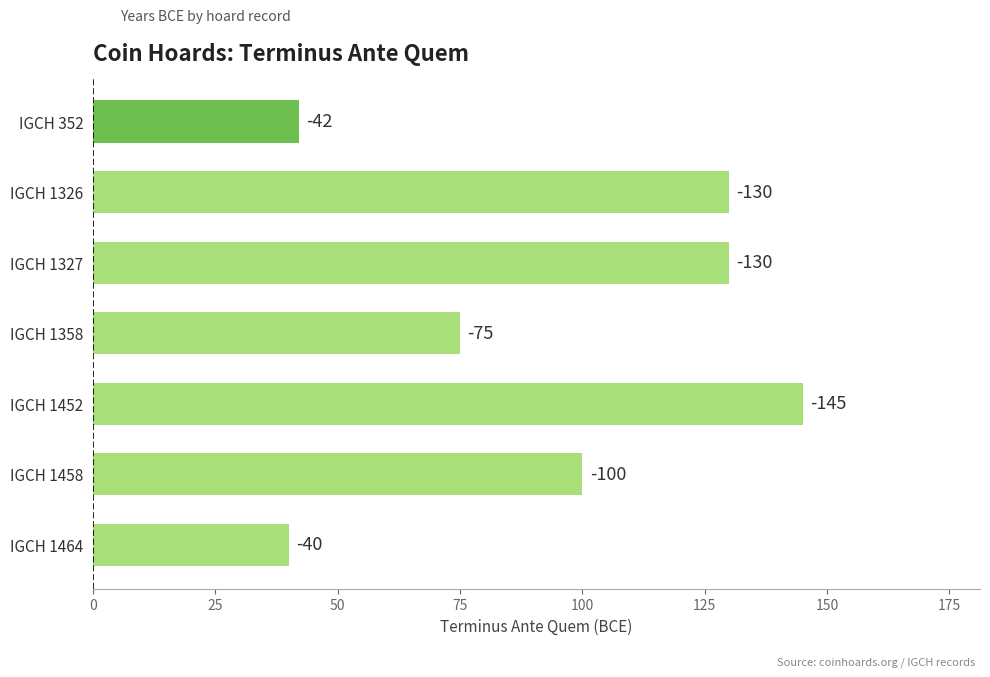

What is the average value?

95